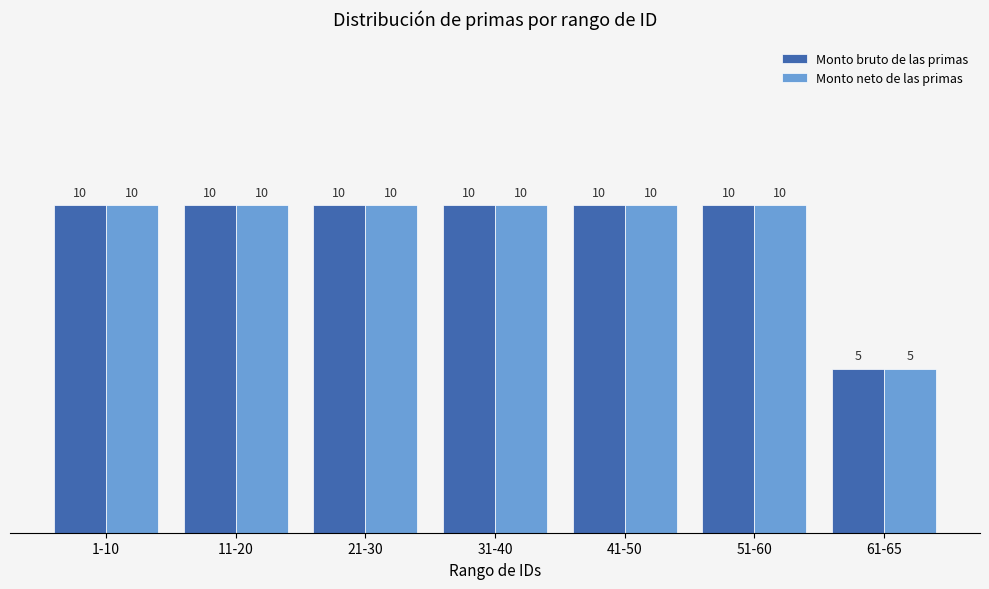

Reading right to left, transcribe all the data shown in this chart.

Monto bruto de las primas: 61-65=5	51-60=10	41-50=10	31-40=10	21-30=10	11-20=10	1-10=10
Monto neto de las primas: 61-65=5	51-60=10	41-50=10	31-40=10	21-30=10	11-20=10	1-10=10